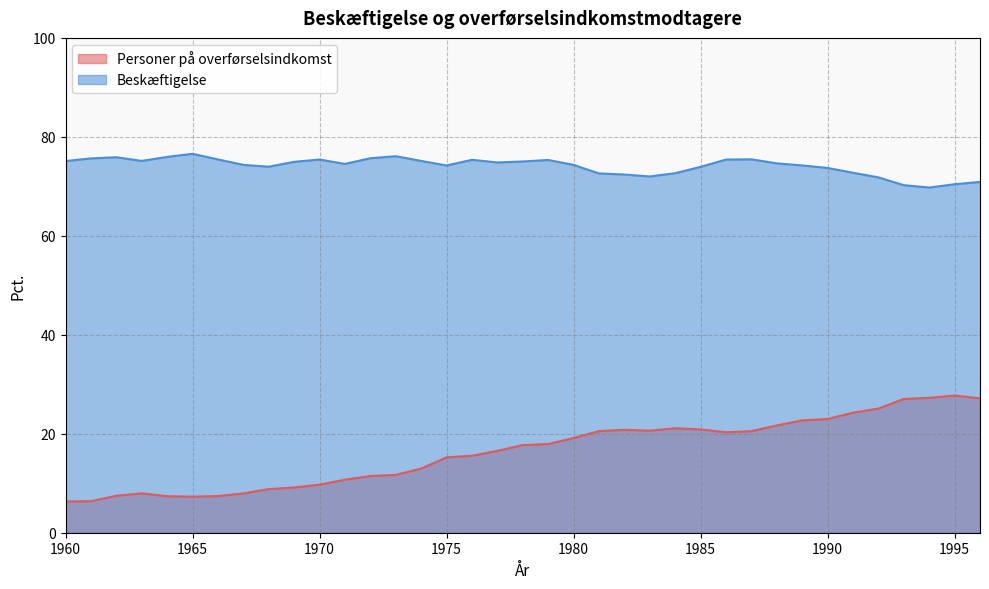

The Personer på overførselsindkomst series shows 28.6 at 1982. True or false?

False